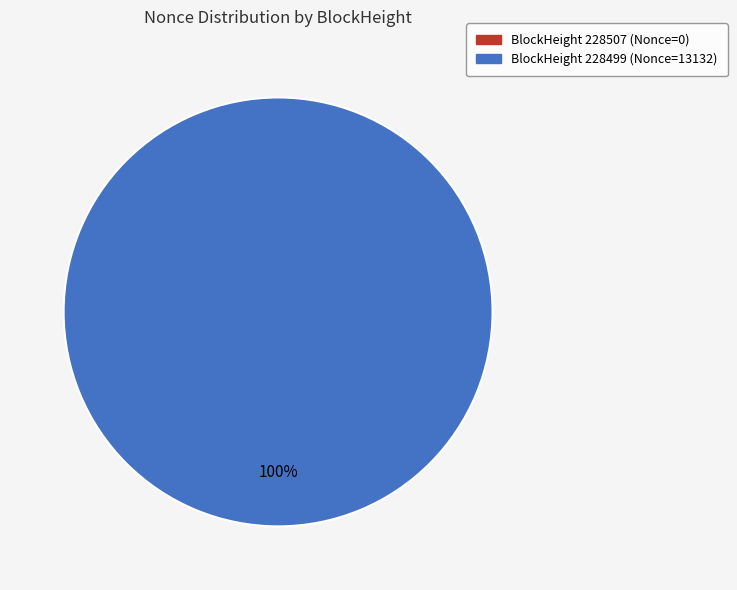

Do 228499 and 228507 together represent more than half of the pie?

Yes